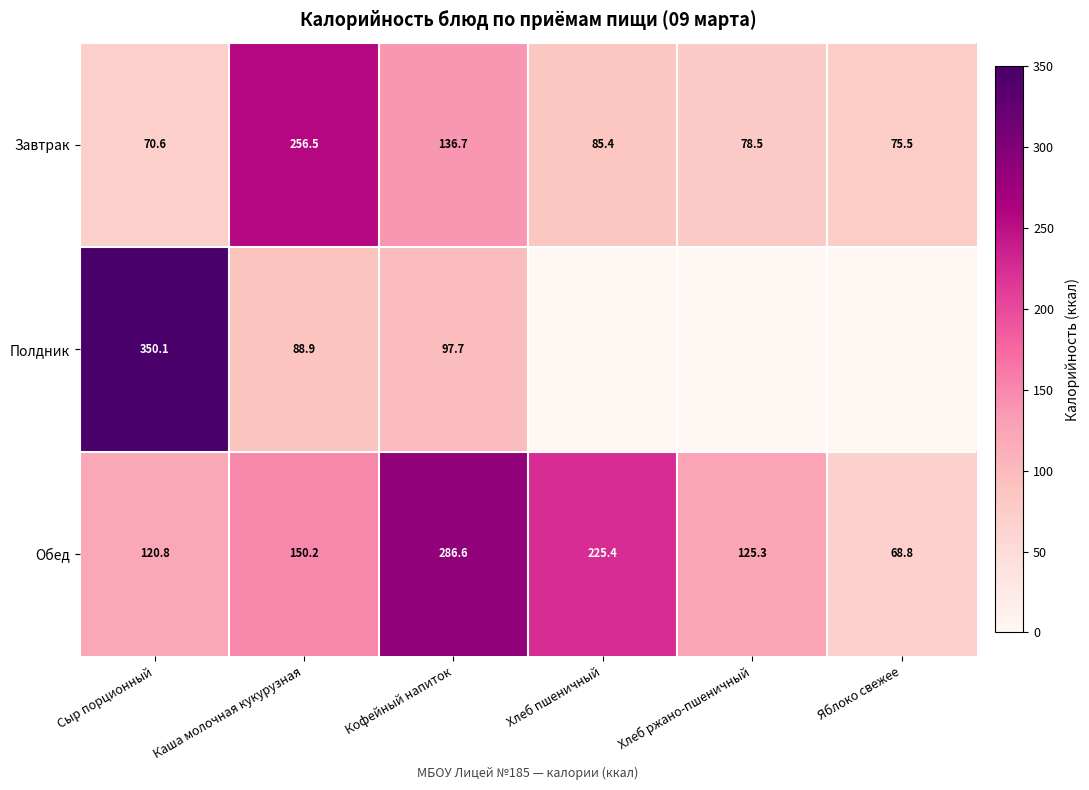

At which category is the sum across all series the highest?

Сыр порционный